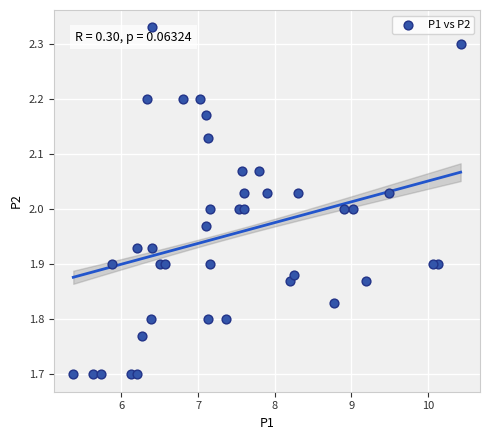

What is the range of X values (max minus min)?

5.1